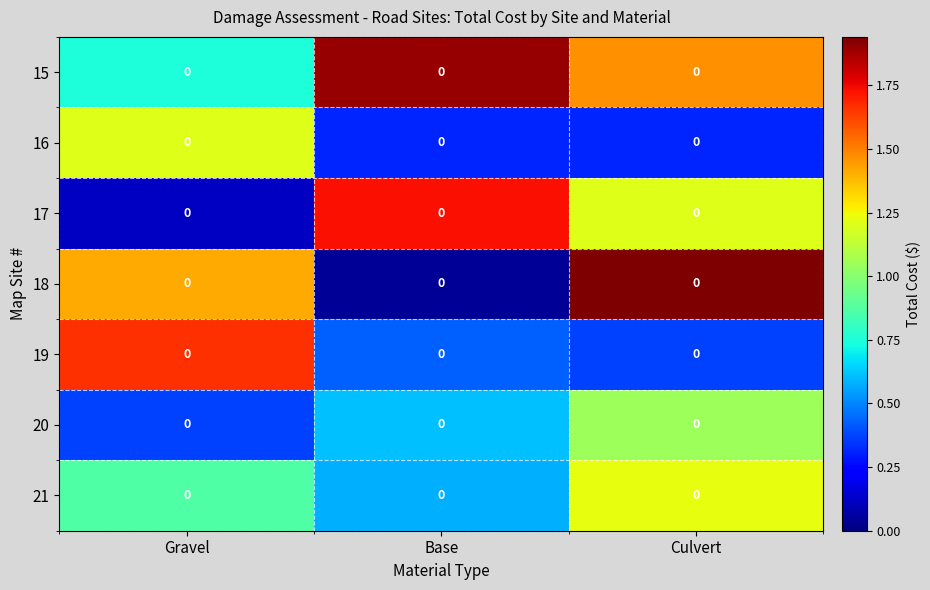

How many series are shown in this chart?

7